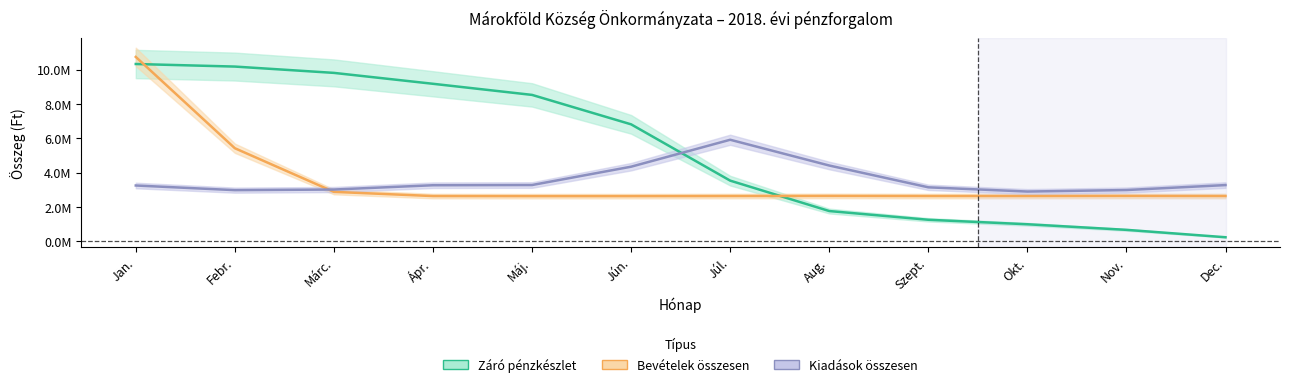

The value of Kiadások összesen at Máj. is 3273287.0. True or false?

True